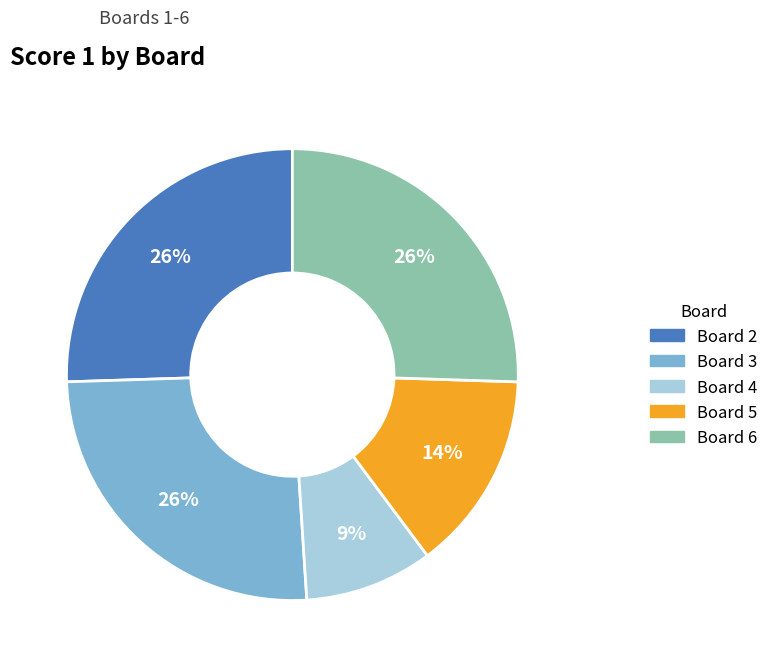

To the nearest percent, what is the average slice percentage?

20%